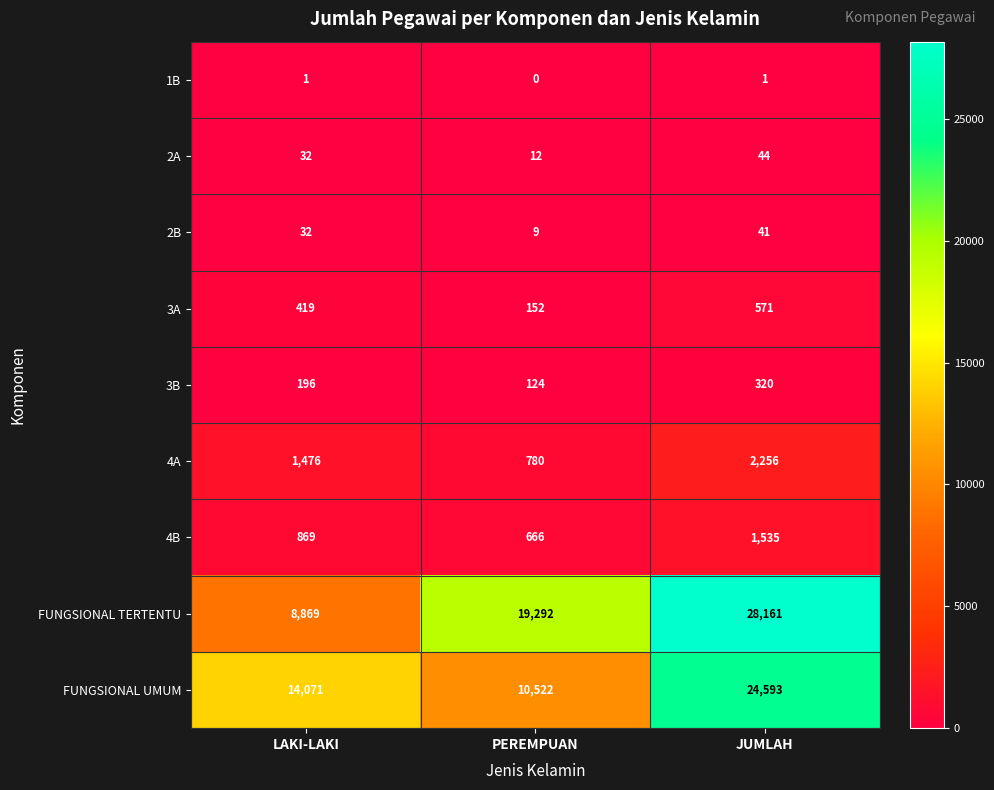

What is the sum of all 3B values?

640